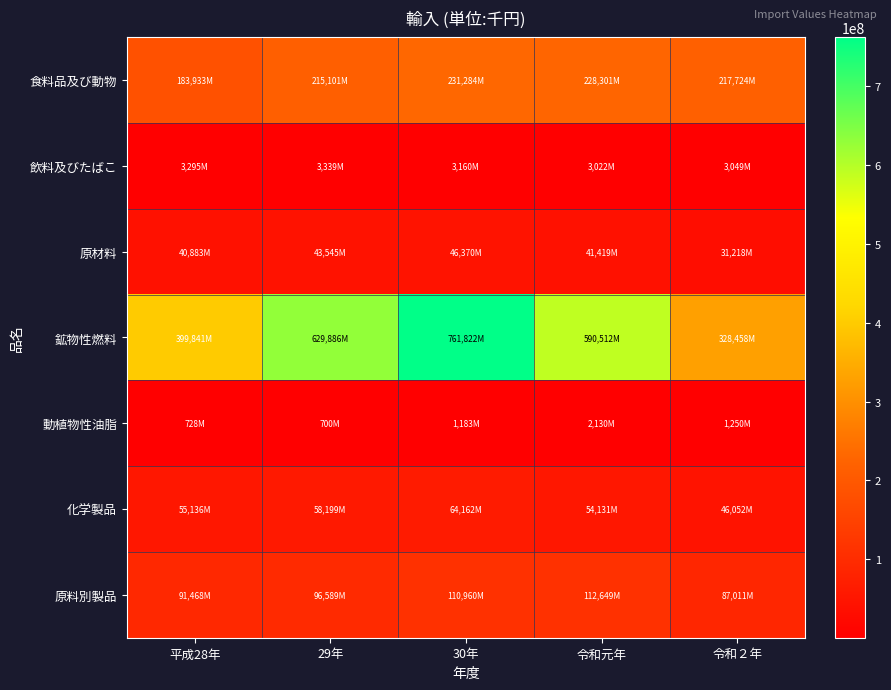

Rank the series at 30年 from highest to lowest value.

鉱物性燃料, 食料品及び動物, 原料別製品, 化学製品, 原材料, 飲料及びたばこ, 動植物性油脂